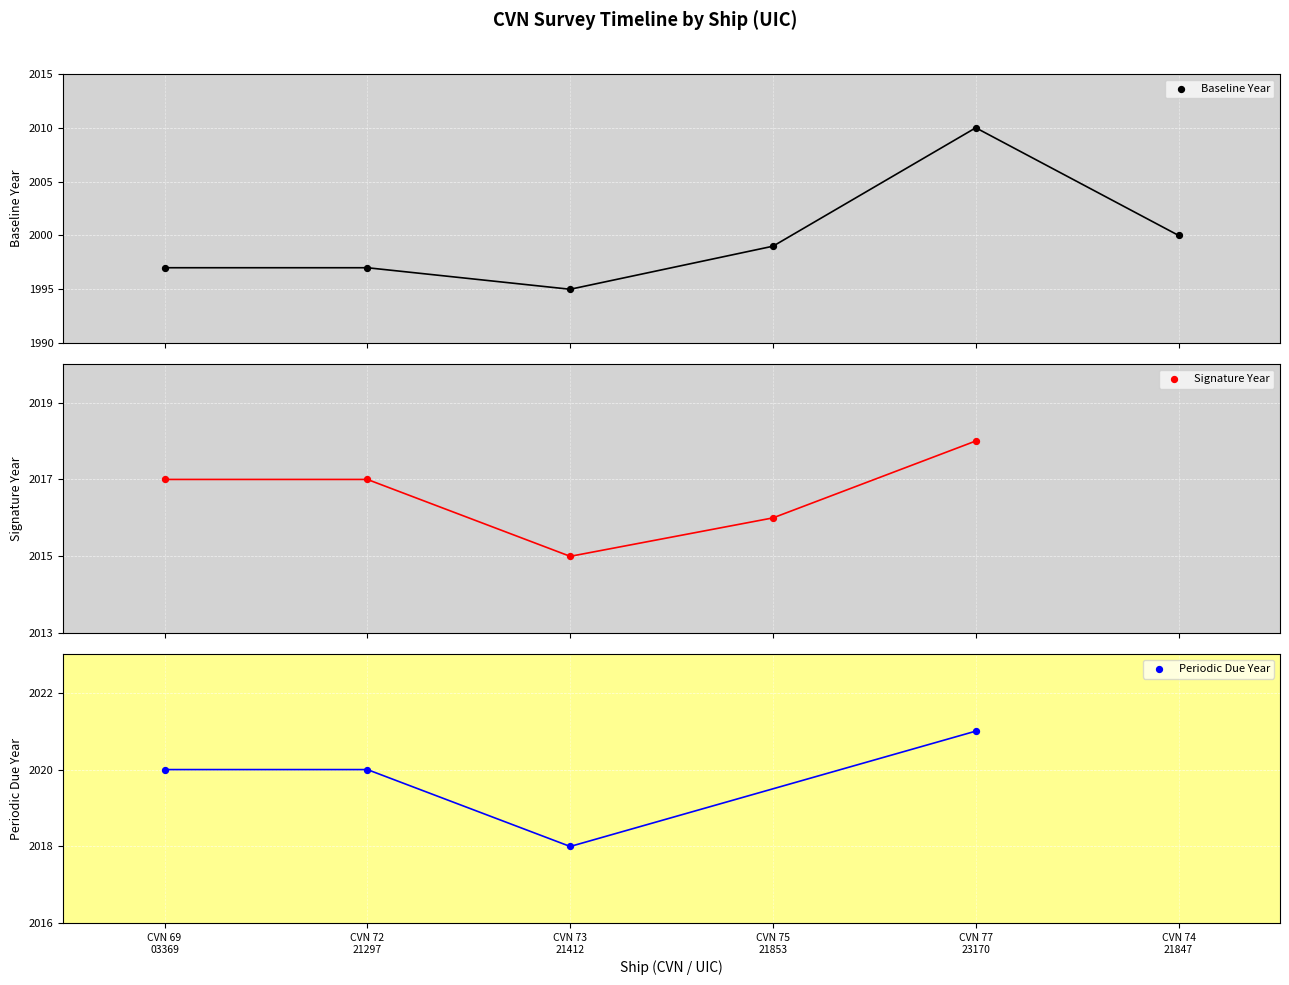

Which series has the largest total across all categories?

Baseline Year